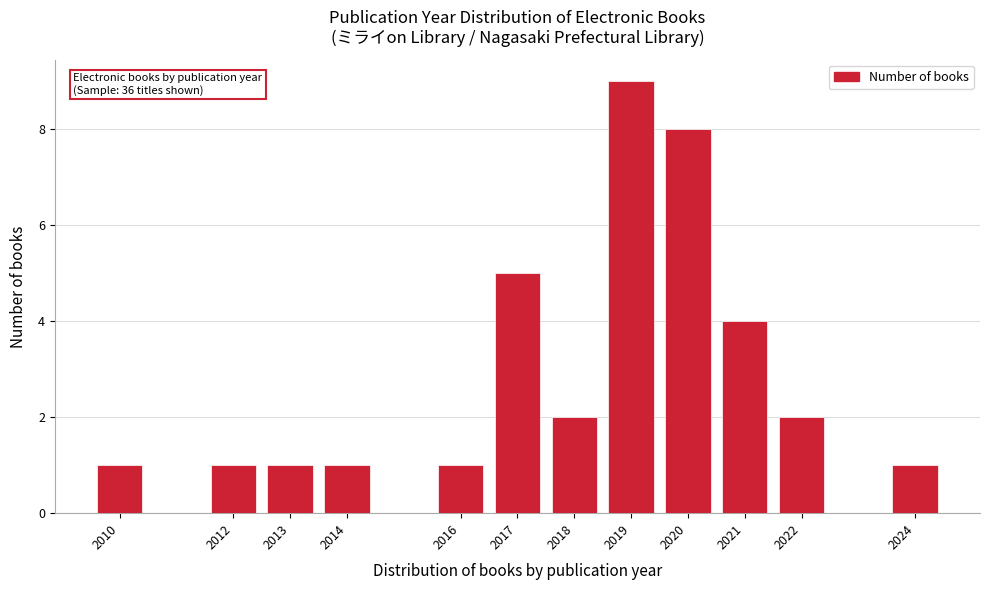

Reading right to left, list all the values displayed in this chart.

2024=1	2022=2	2021=4	2020=8	2019=9	2018=2	2017=5	2016=1	2014=1	2013=1	2012=1	2010=1